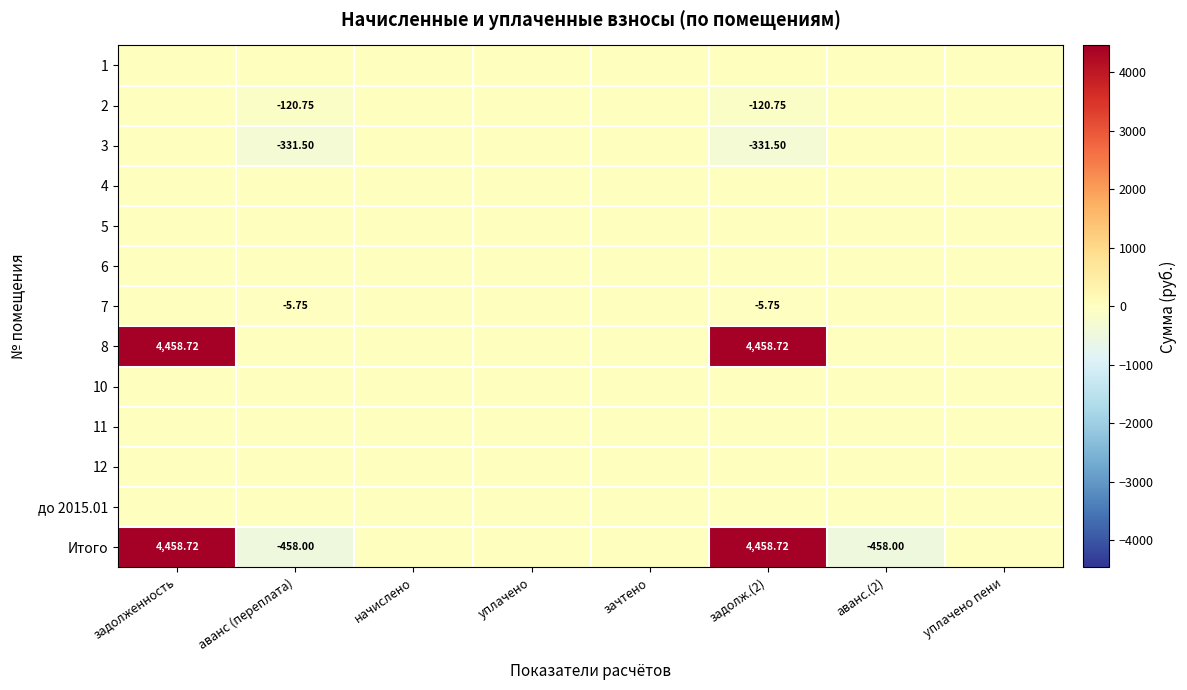

What is the difference between the second highest and second lowest values in the 3 series?

331.5